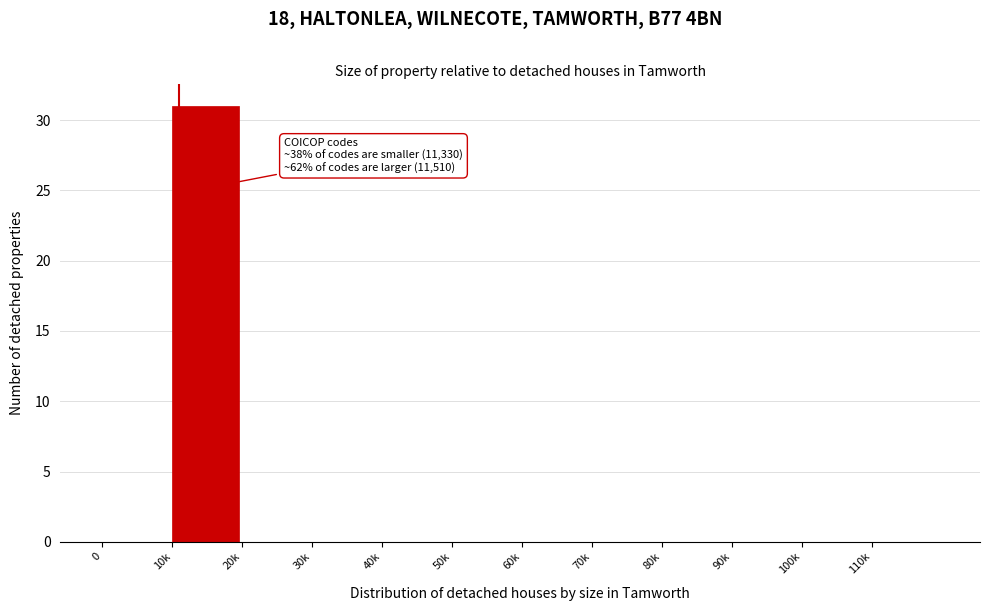

Reading left to right, transcribe all the data shown in this chart.

0=0	10k=31	20k=0	30k=0	40k=0	50k=0	60k=0	70k=0	80k=0	90k=0	100k=0	110k=0